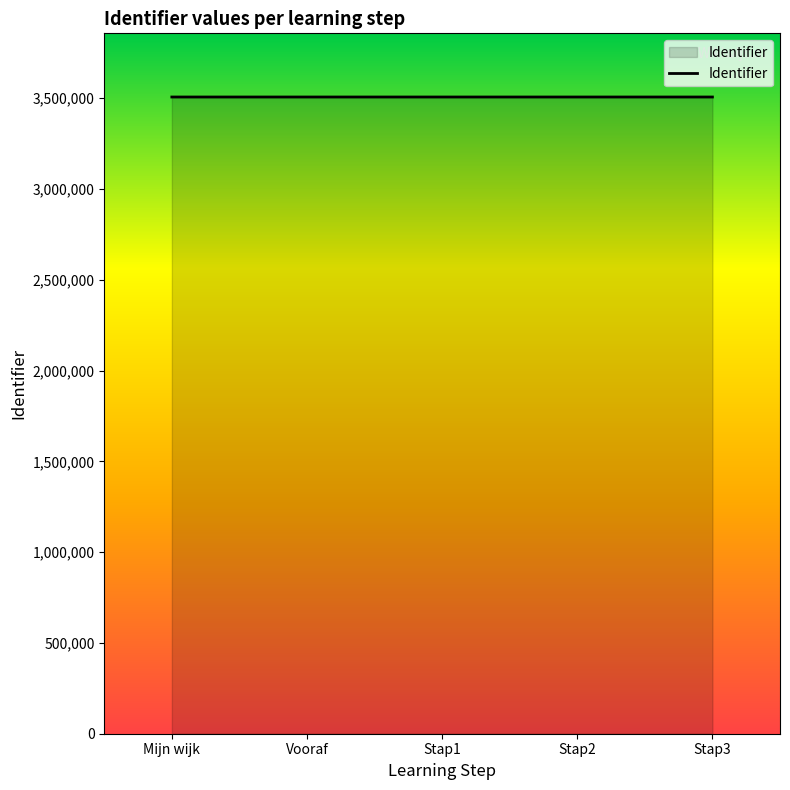

True or false: the data has more than 2 interior local peaks.

False